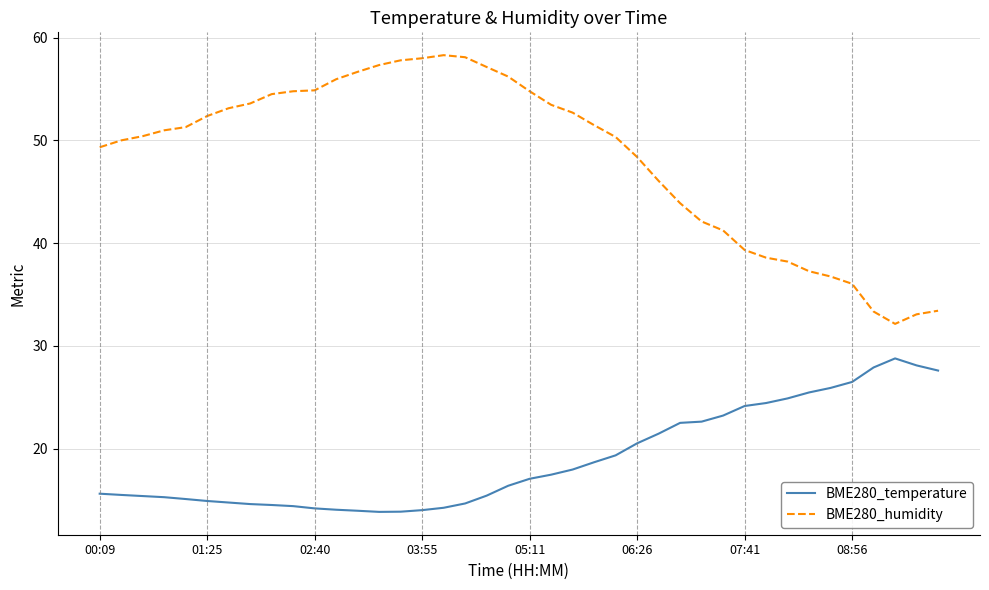

What is the maximum value shown in the chart?

58.3